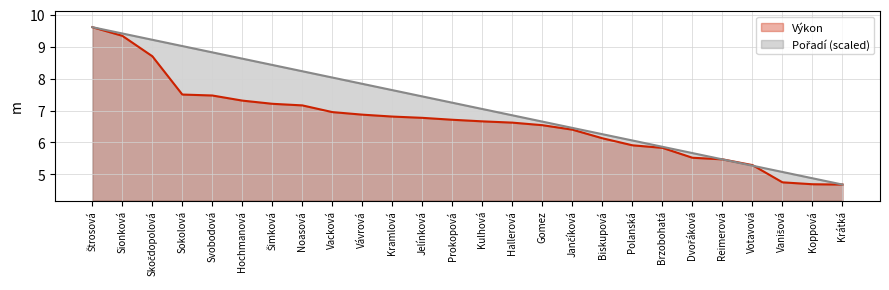

What is the minimum value shown in the chart?

4.7